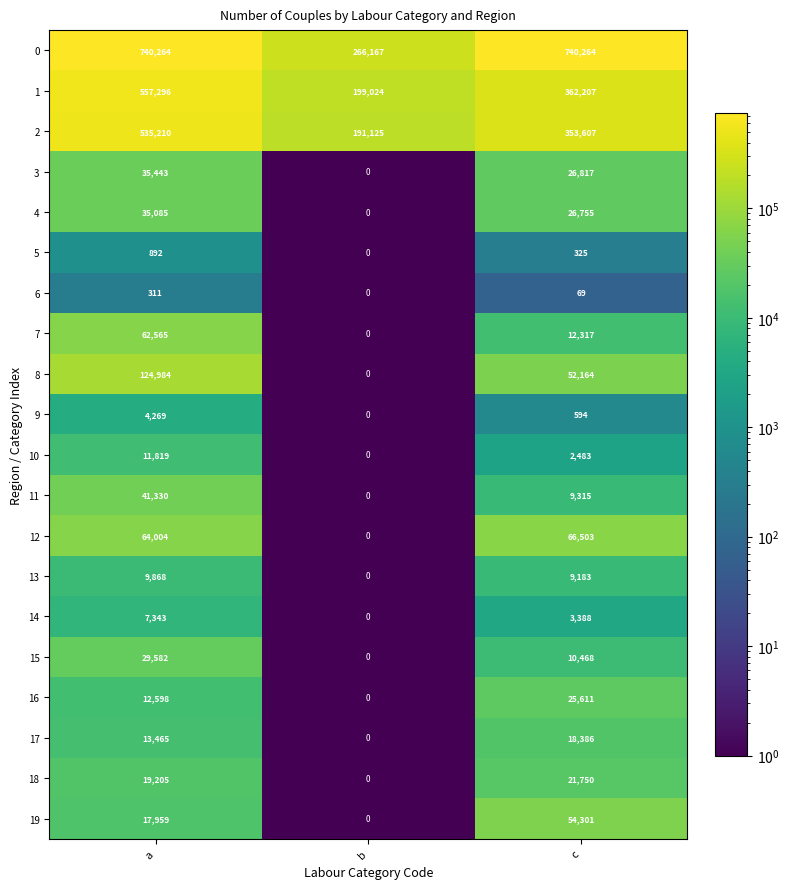

At which category does the chart reach its minimum across all series?

b